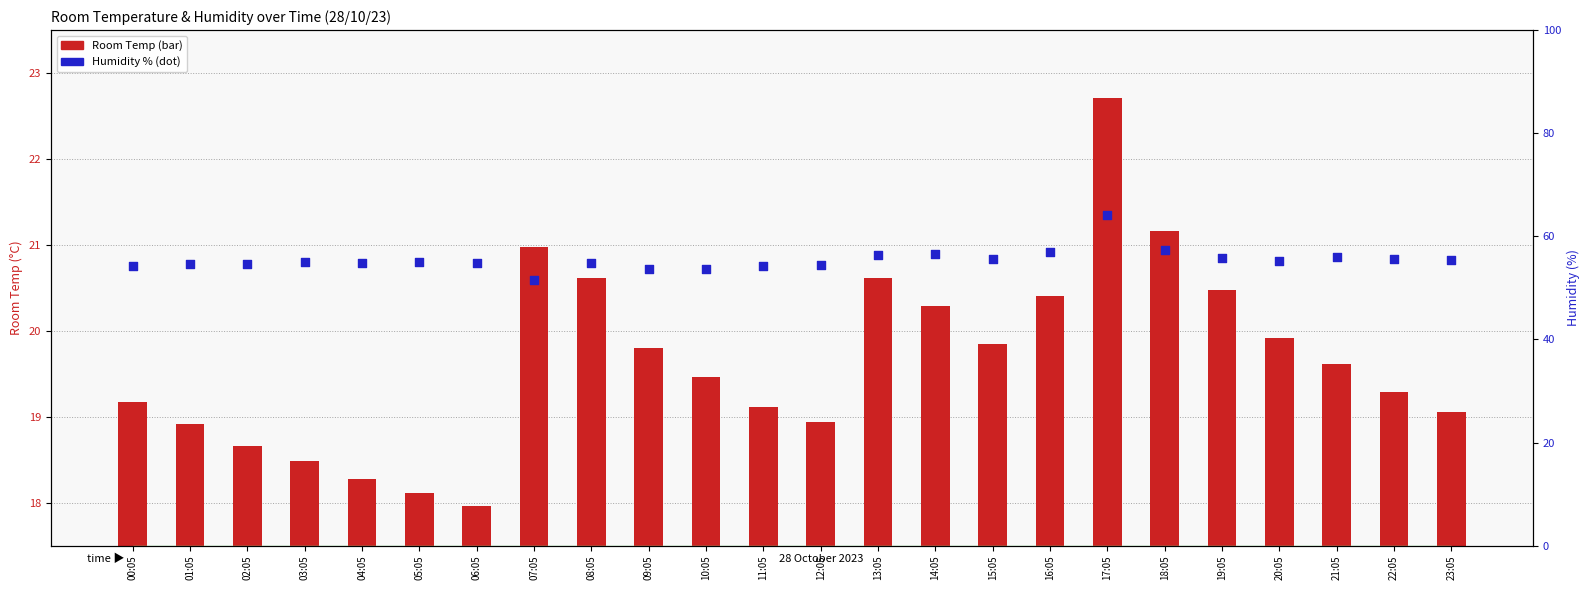

Which series has the largest total across all categories?

Humidity